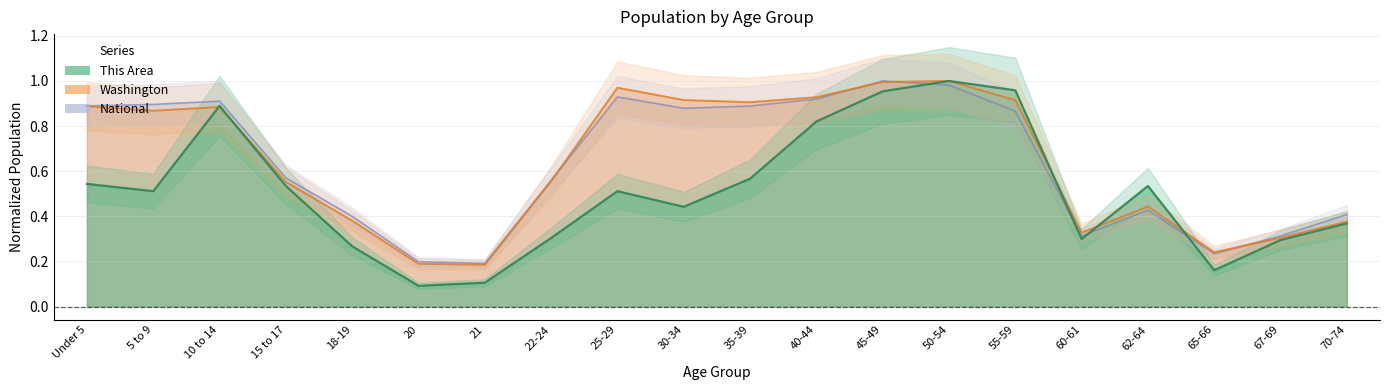

What is the difference between the second highest and second lowest values in the National series?

0.8